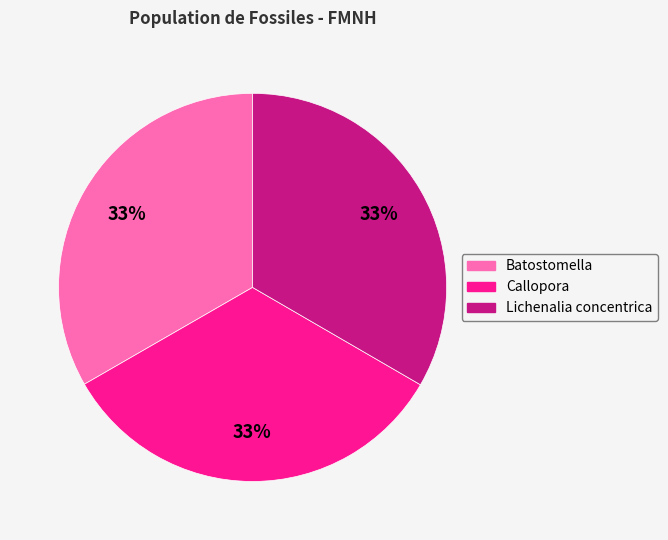

Is there any slice that represents more than half of the pie?

No